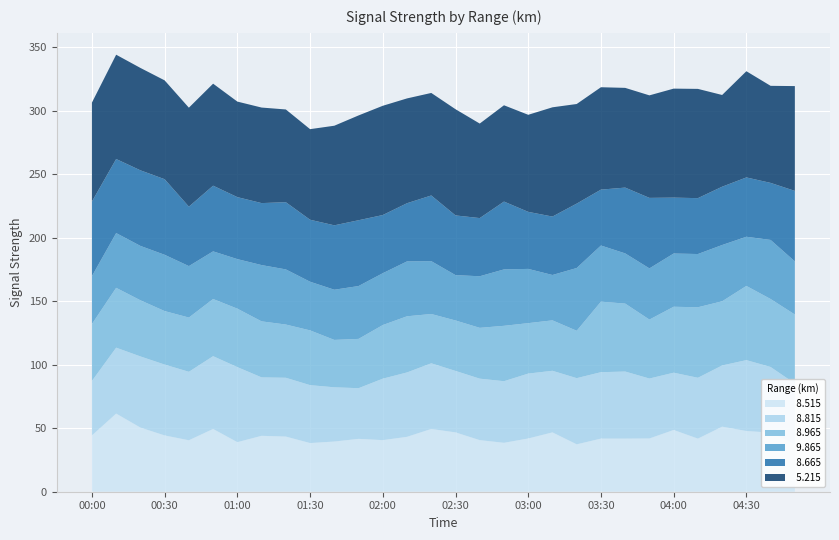

Reading left to right, list all the values displayed in this chart.

  8.515: 44.3	61.5	50.5	44.3	40.5	49.4	39.0	44.0	43.4	38.3	39.5	41.6	40.6	43.2	49.4	46.7	40.6	38.5	41.9	46.7	37.3	41.8	41.8	41.9	48.6	41.8	51.2	47.8	46.5	37.3
  8.815: 42.9	51.9	56.0	55.8	53.9	57.3	59.1	46.0	46.3	45.6	42.7	39.9	48.4	50.7	51.7	48.4	48.4	48.5	51.1	48.5	52.1	52.3	52.8	47.2	45.1	47.9	48.2	55.8	51.7	47.9
  8.965: 44.8	47.1	44.2	42.1	42.7	45.0	46.0	44.1	41.9	43.1	37.3	38.8	42.2	44.2	38.8	39.7	40.0	43.6	39.7	39.7	37.3	55.5	53.5	46.4	51.9	55.5	50.5	58.4	53.5	54.3
  9.865: 37.7	43.1	42.8	44.3	40.5	37.5	39.0	44.3	43.4	38.3	39.5	41.6	40.8	43.2	41.6	35.7	40.6	44.4	42.7	35.7	49.4	44.2	39.5	40.3	41.9	41.9	44.3	38.7	46.5	41.8
  8.665: 58.7	58.3	59.5	59.5	46.8	51.7	48.8	48.8	52.9	48.8	50.7	51.8	45.8	45.8	51.7	47.0	45.8	53.4	44.9	46.0	50.7	44.0	51.8	55.5	44.0	44.0	45.9	46.7	44.9	55.5
  5.215: 77.9	82.1	80.6	77.8	77.9	80.3	75.2	75.2	73.0	71.3	78.4	82.5	86.0	82.5	80.7	83.6	74.4	75.8	76.4	86.0	78.4	80.6	78.5	80.7	85.8	86.0	72.2	83.6	76.4	82.5